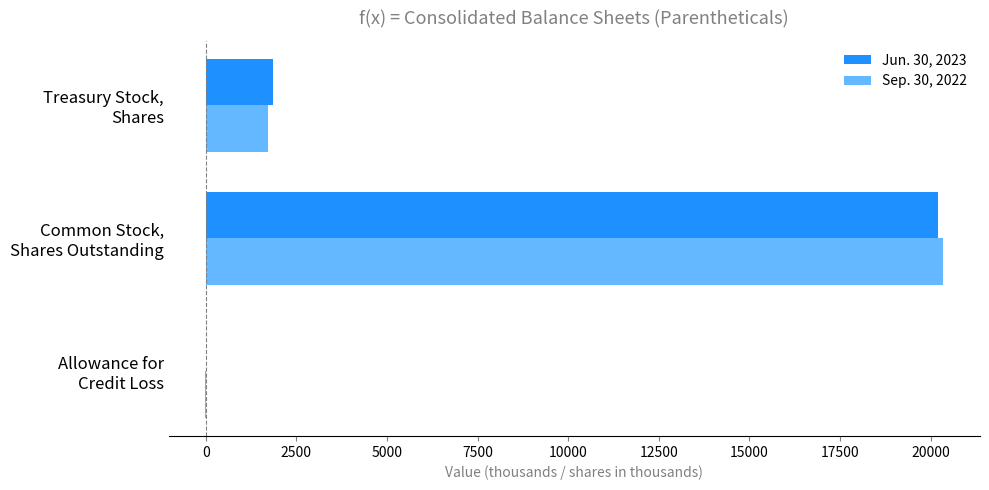

What is the maximum value for Sep. 30, 2022?

20341.9